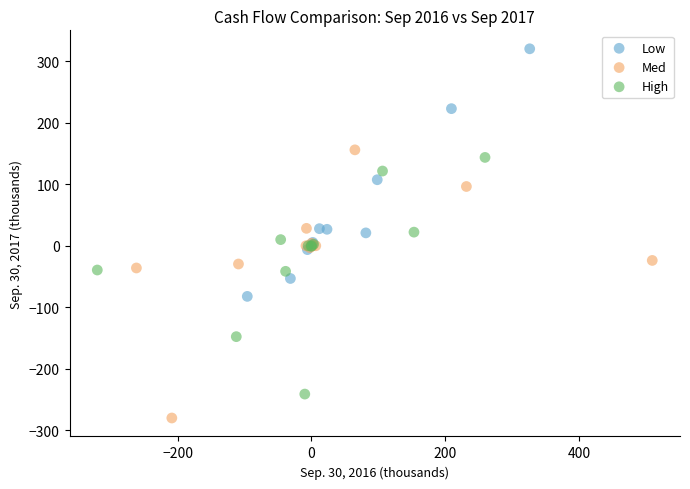

Which series has the largest Y range (max minus min)?

Med